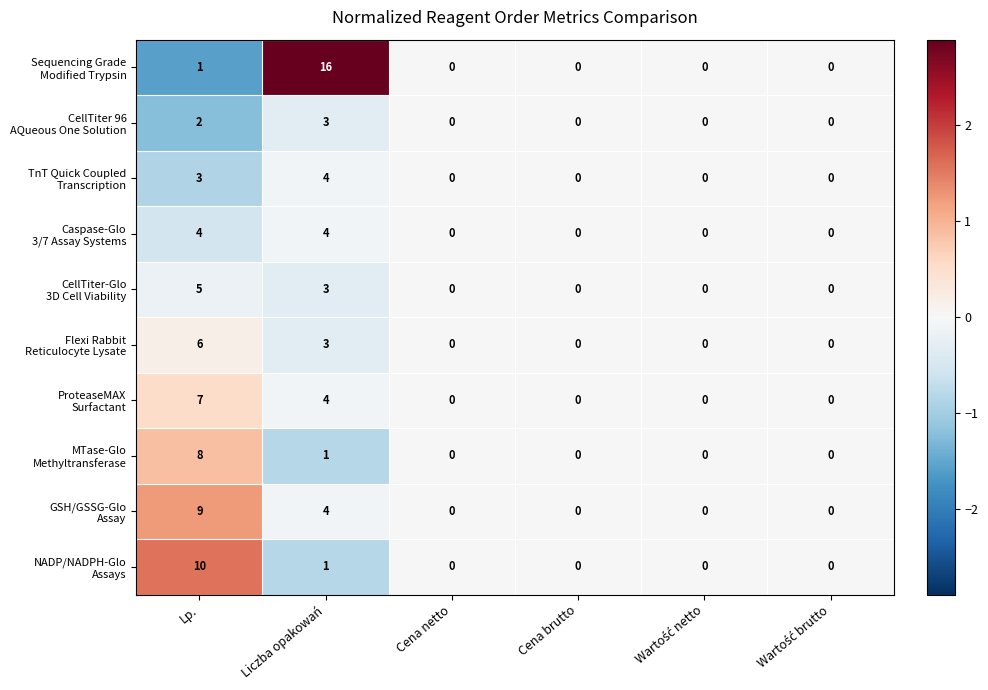

At which category is the sum across all series the highest?

Lp.